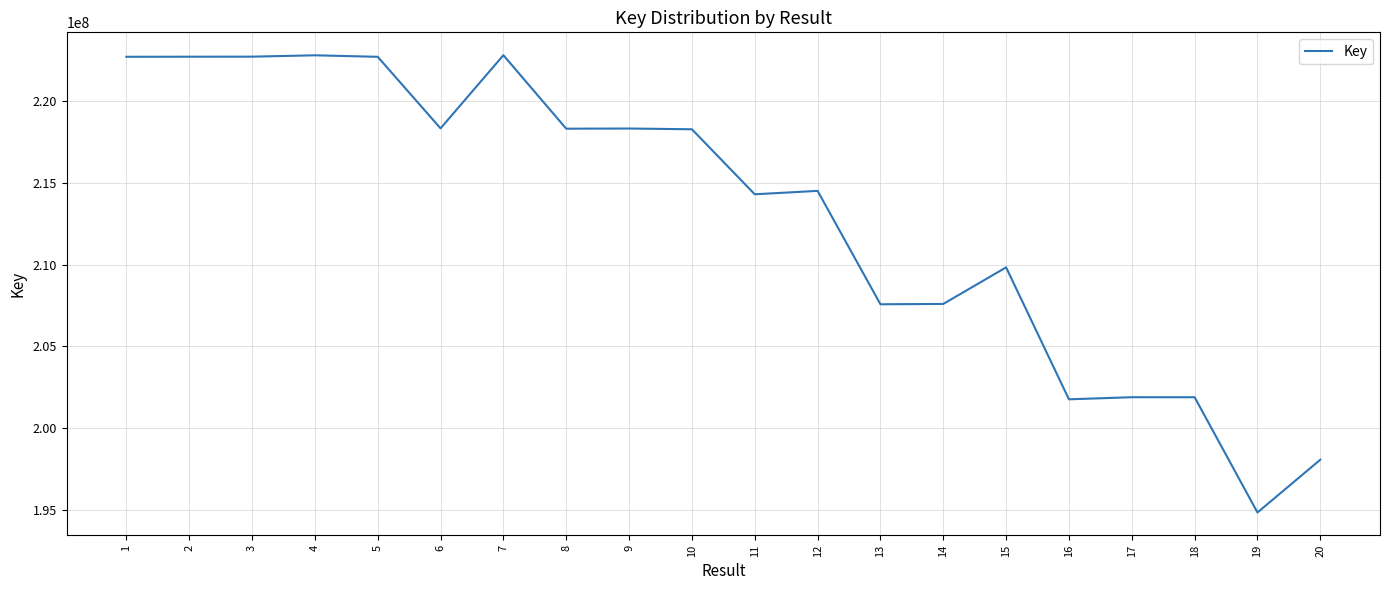

What is the difference between the maximum and minimum values?

28000665